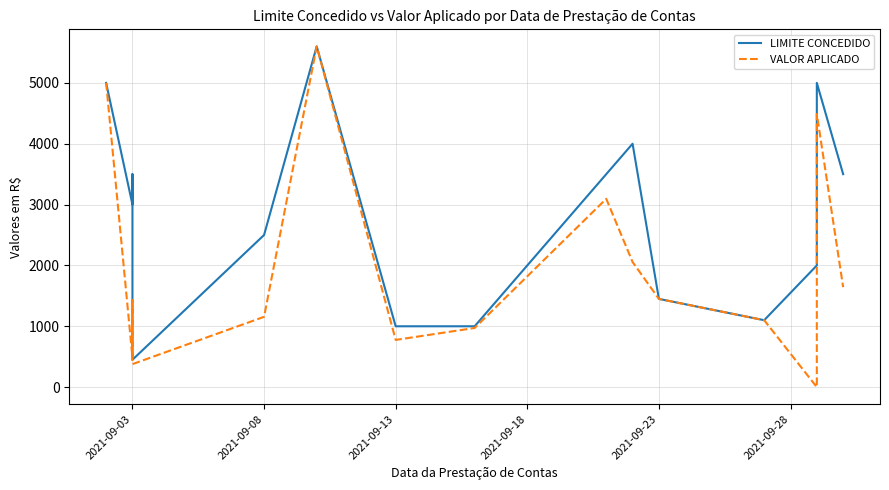

List the series in order of their overall mean, lowest first.

VALOR APLICADO, LIMITE CONCEDIDO